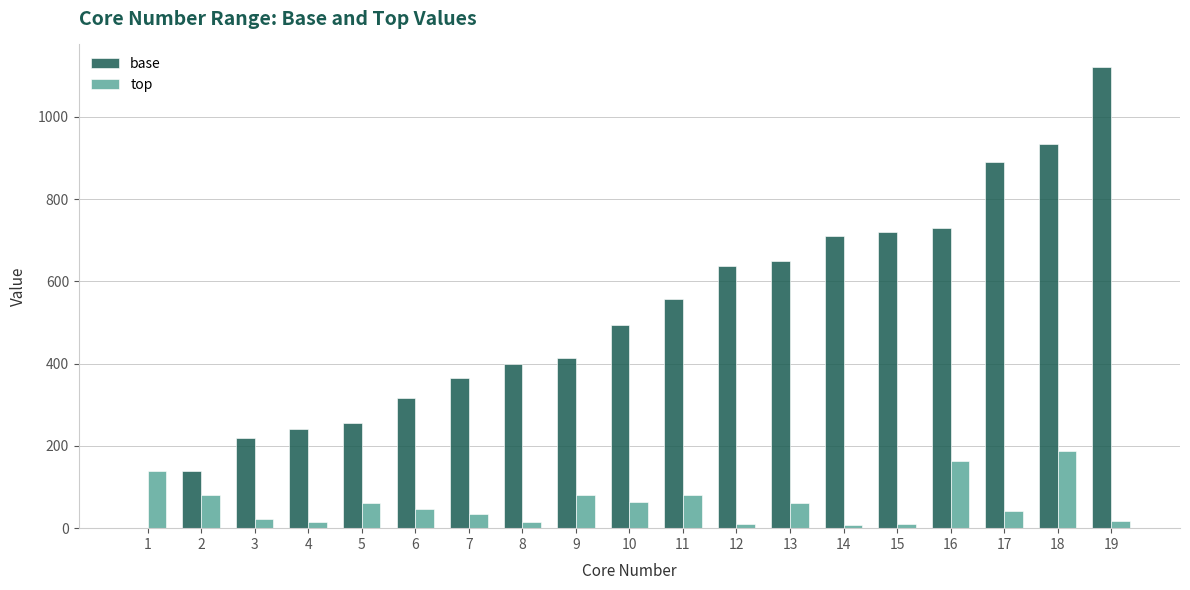

What is the highest value of the base series?

1120.2